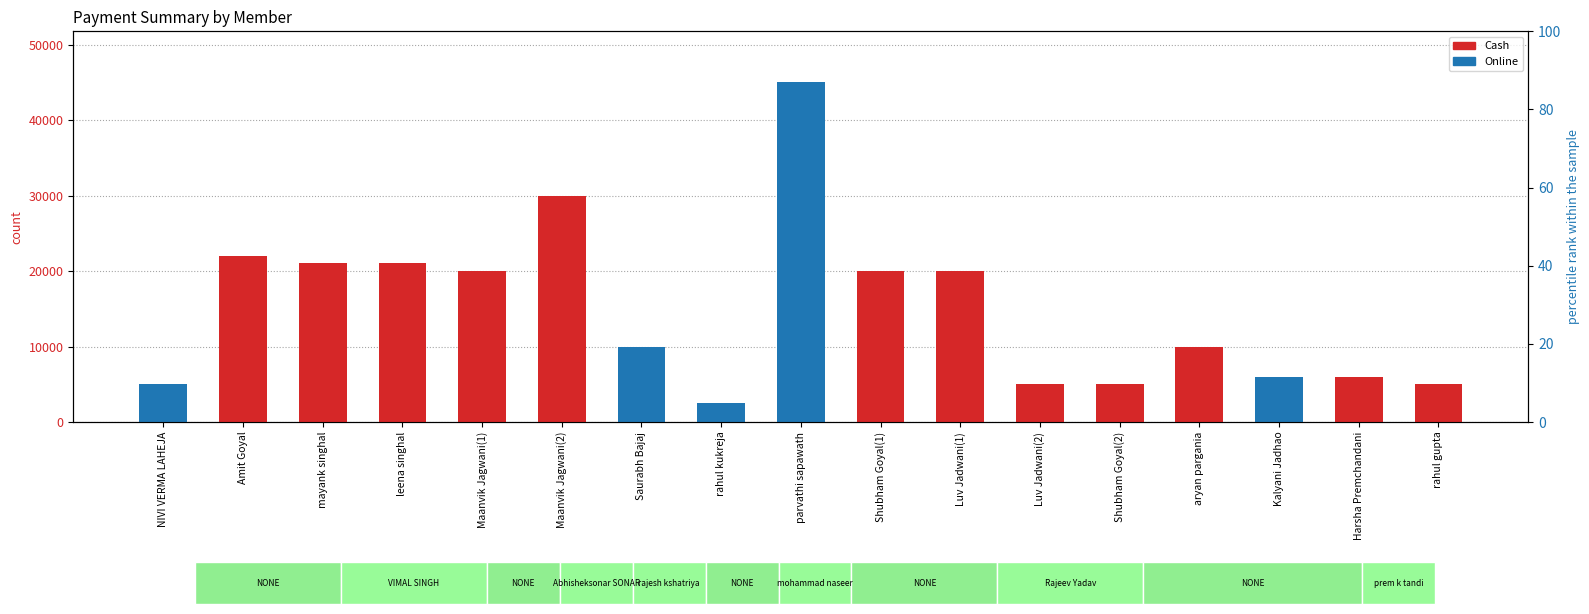

How many series are shown in this chart?

3